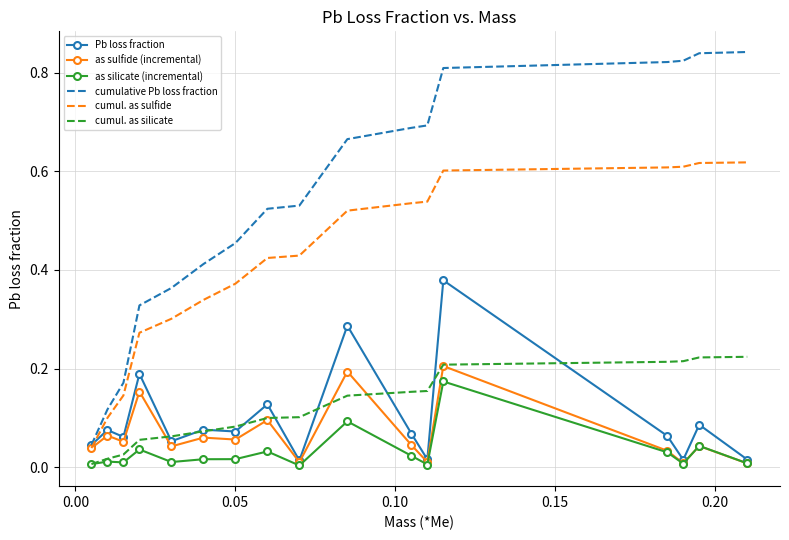

Which series has the largest total across all categories?

cumulative Pb loss fraction